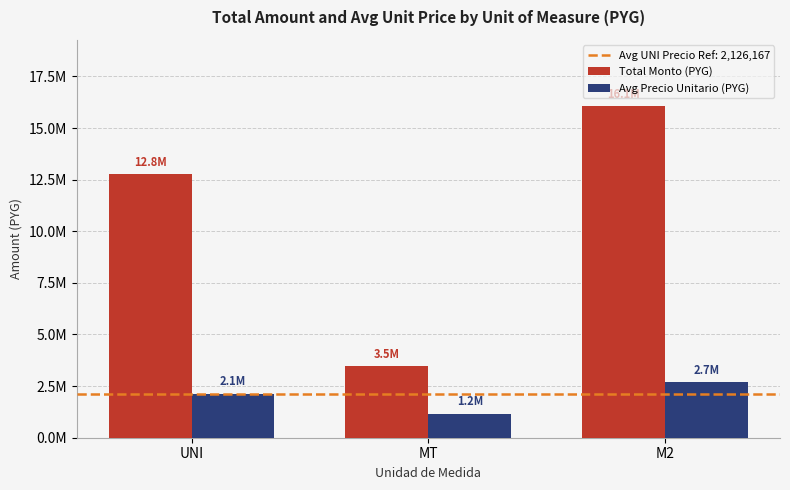

What is the total value across all series at MT?

4610667